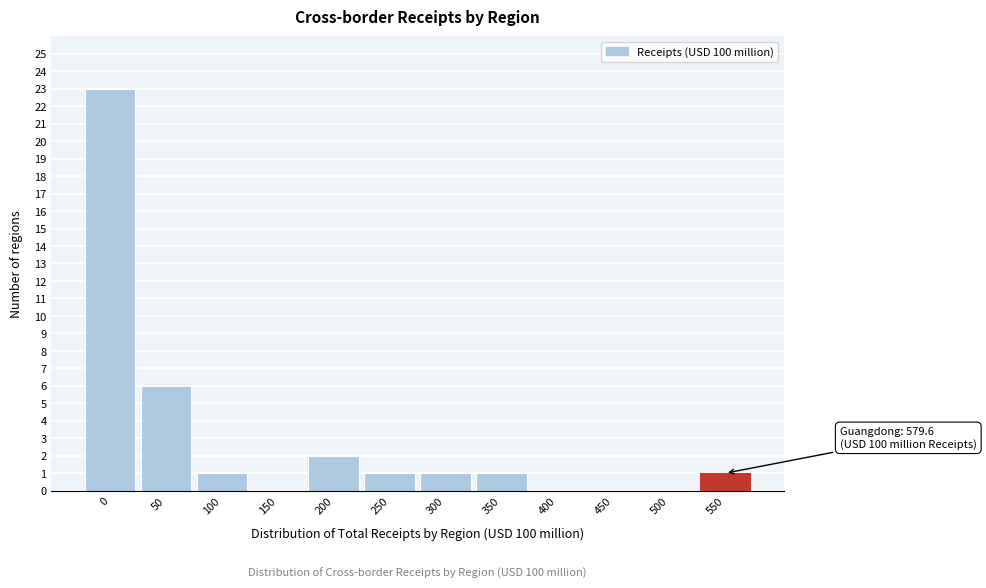

Reading left to right, list all the values displayed in this chart.

0=23	50=6	100=1	150=0	200=2	250=1	300=1	350=1	400=0	450=0	500=0	550=1